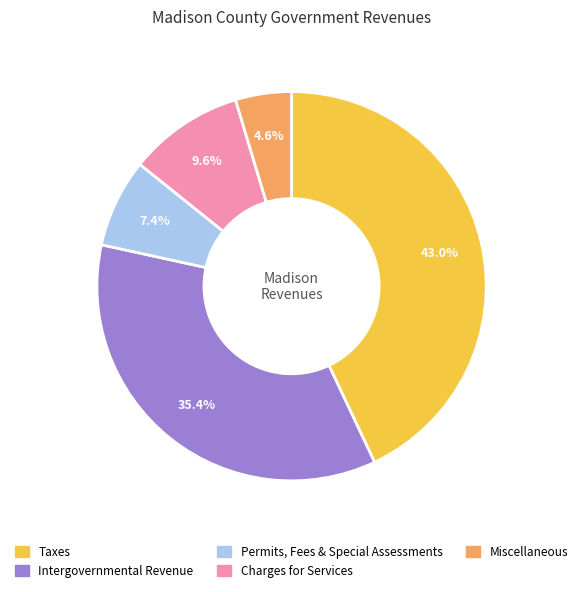

Which category has the biggest portion of the pie?

Taxes